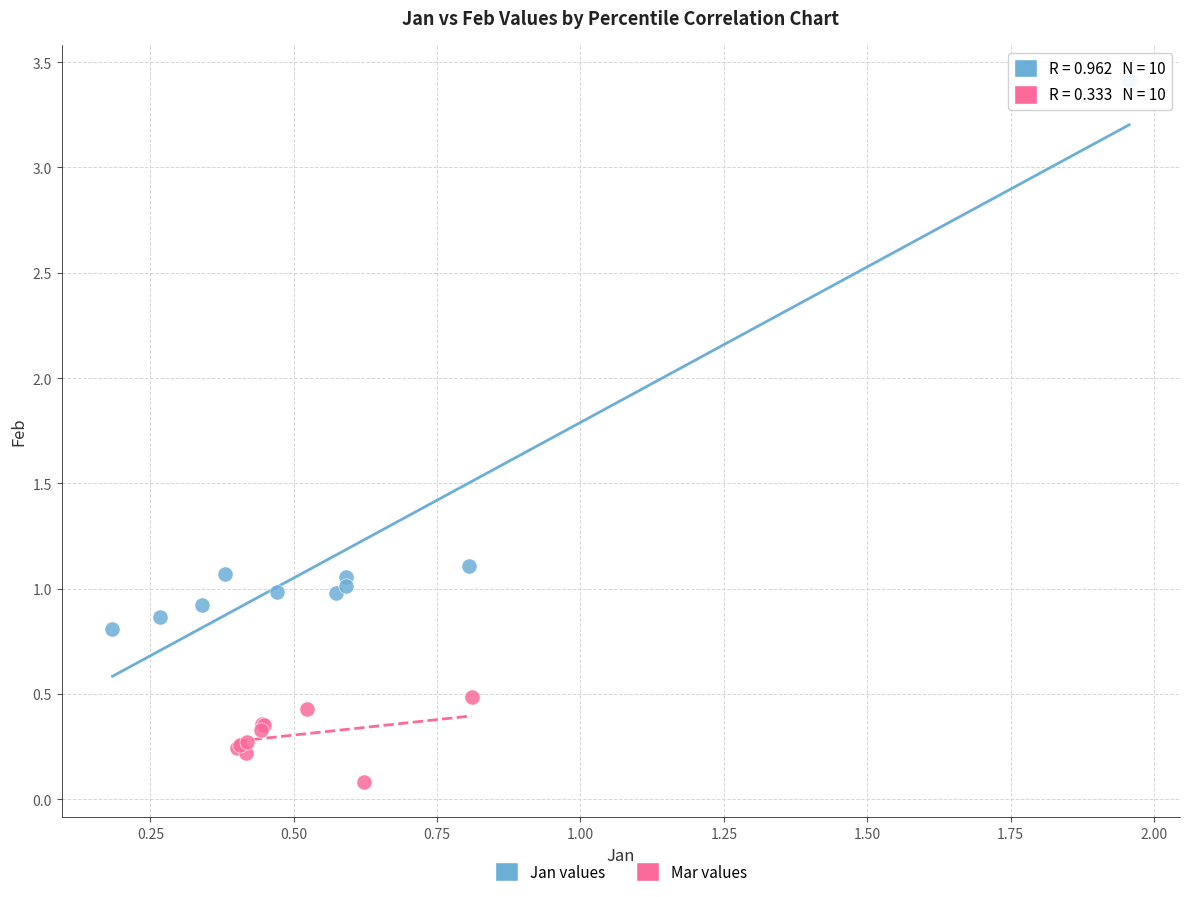

Which series reaches the maximum Y coordinate?

Jan values